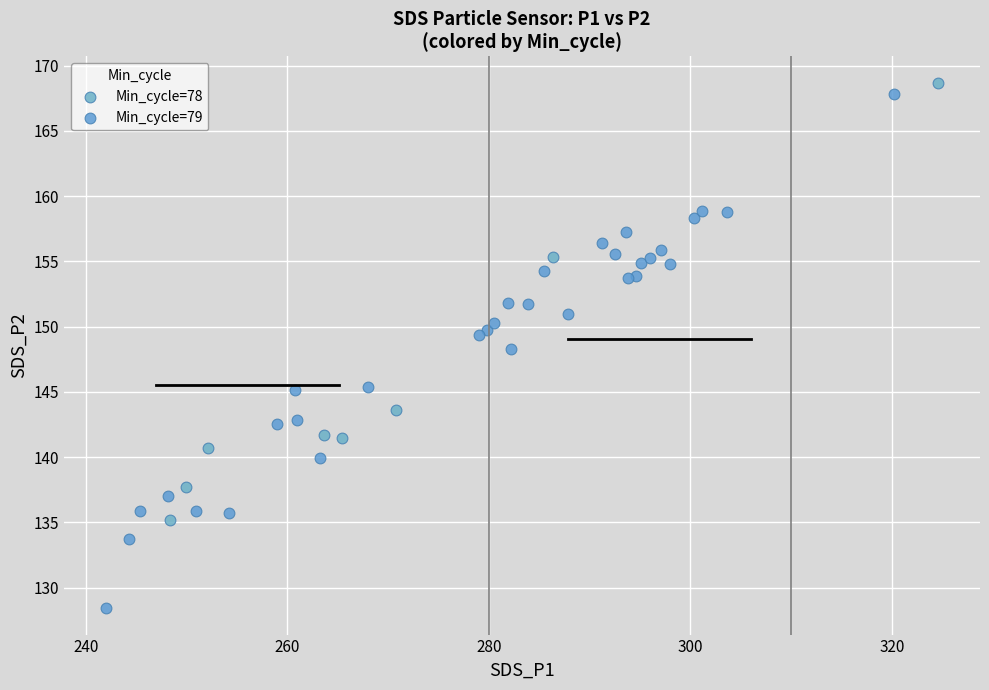

Which series has the widest spread of Y values?

Min_cycle=79